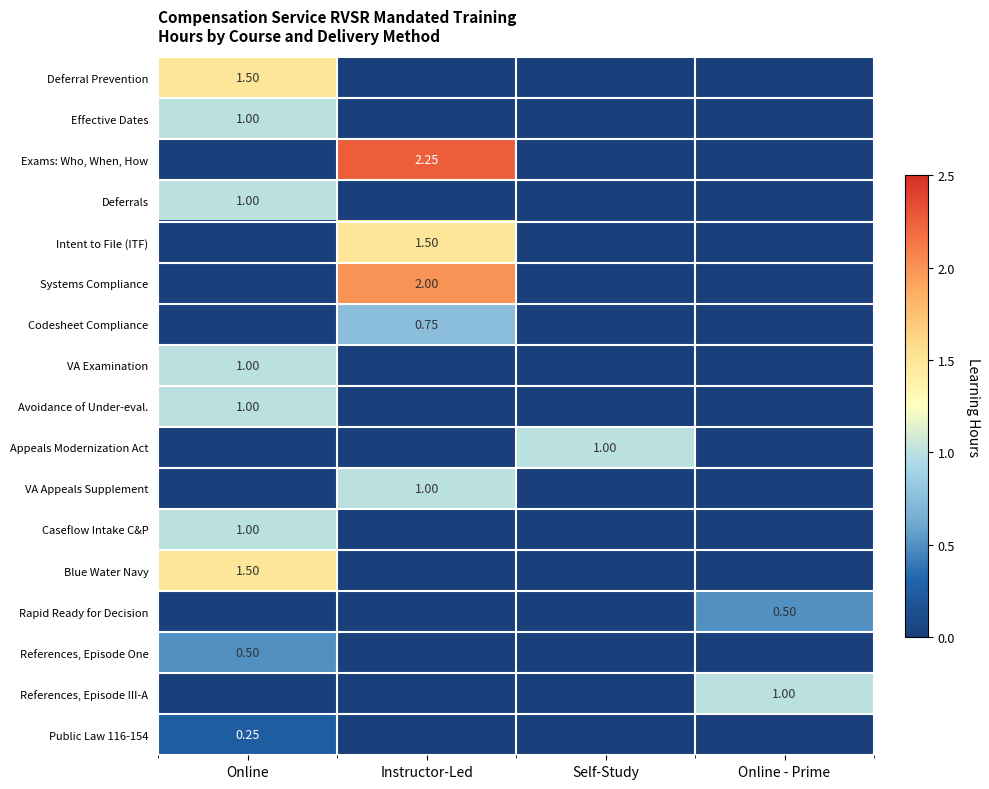

What is the sum of all Deferrals values?

1.0